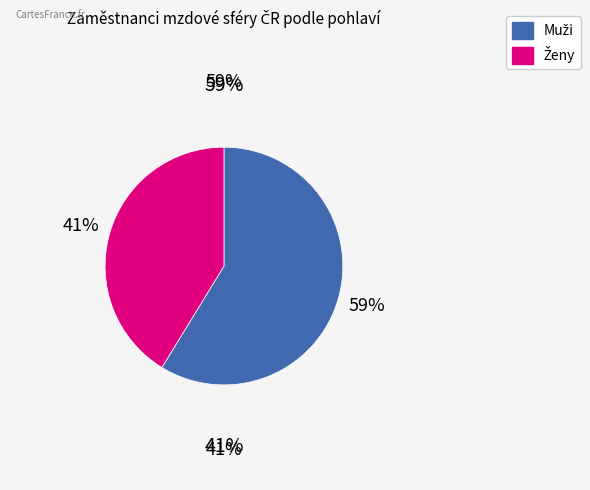

How many slices are in this pie chart?

2